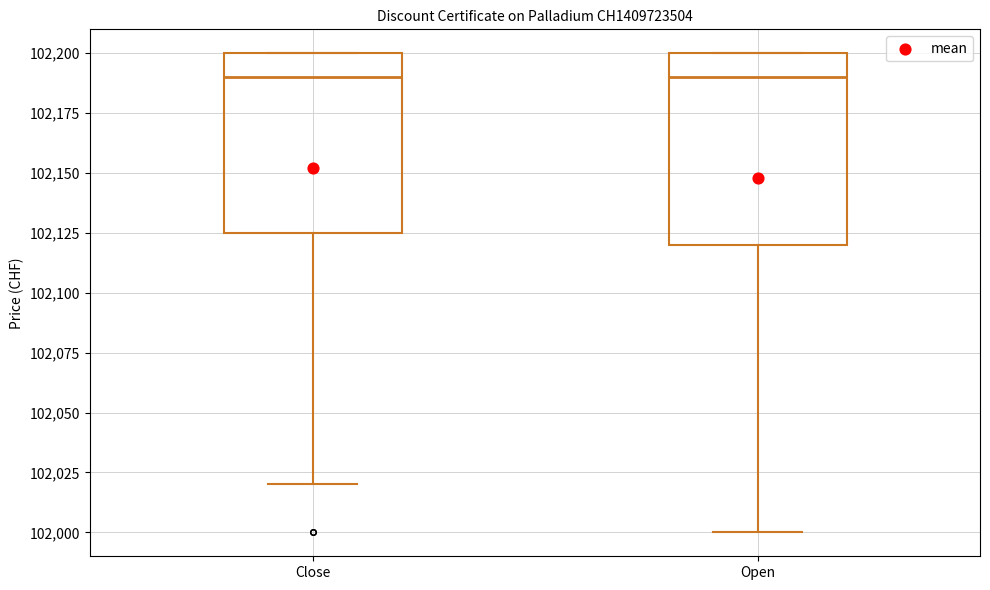

Reading left to right, read every box against the y-axis: the position of its median line, the range the box covers, and the ends of its whiskers. The values are not printed on the chart, so give them approximately, as read against the axis.

Close: median 102190, box 102125 to 102200, whiskers 102020 to 102200
Open: median 102190, box 102120 to 102200, whiskers 102000 to 102200